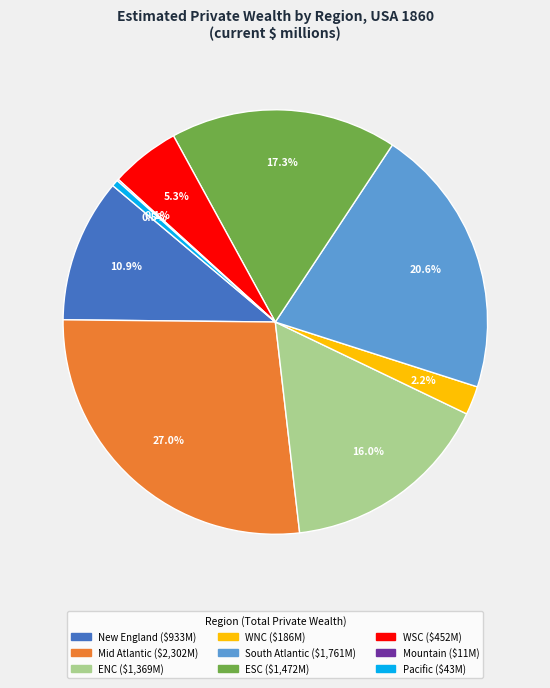

What is the ratio of the value at New England to the value at WNC?

5.0